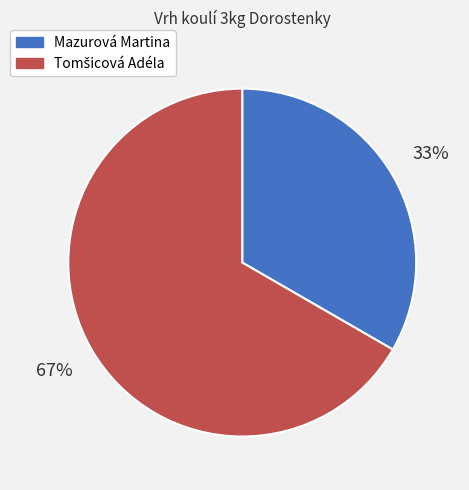

Does any single category account for the majority?

Yes